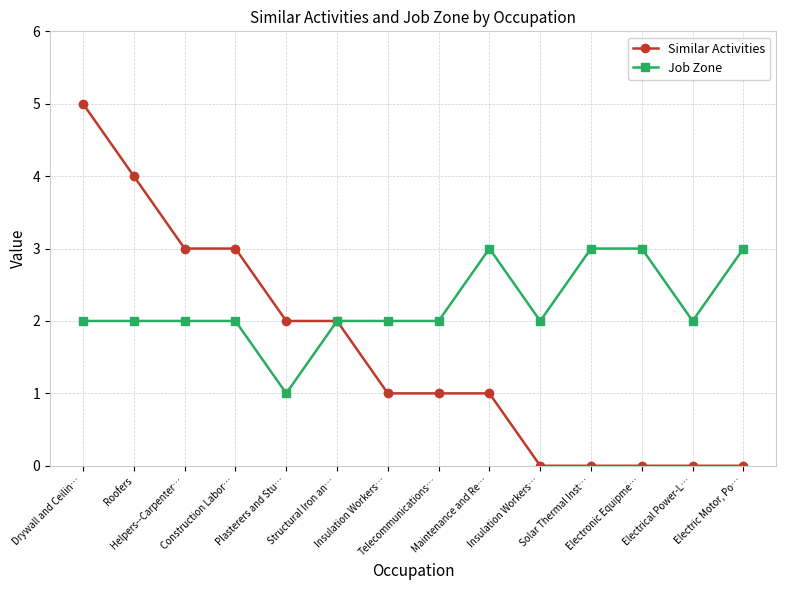

True or false: Similar Activities and Job Zone cross at least once.

False